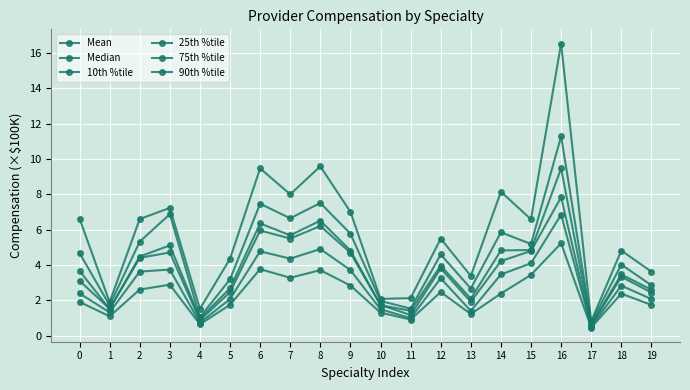

Rank the categories by 25th %tile value from highest to lowest.

16, 8, 6, 7, 15, 3, 9, 2, 14, 12, 18, 0, 19, 5, 10, 13, 1, 11, 4, 17